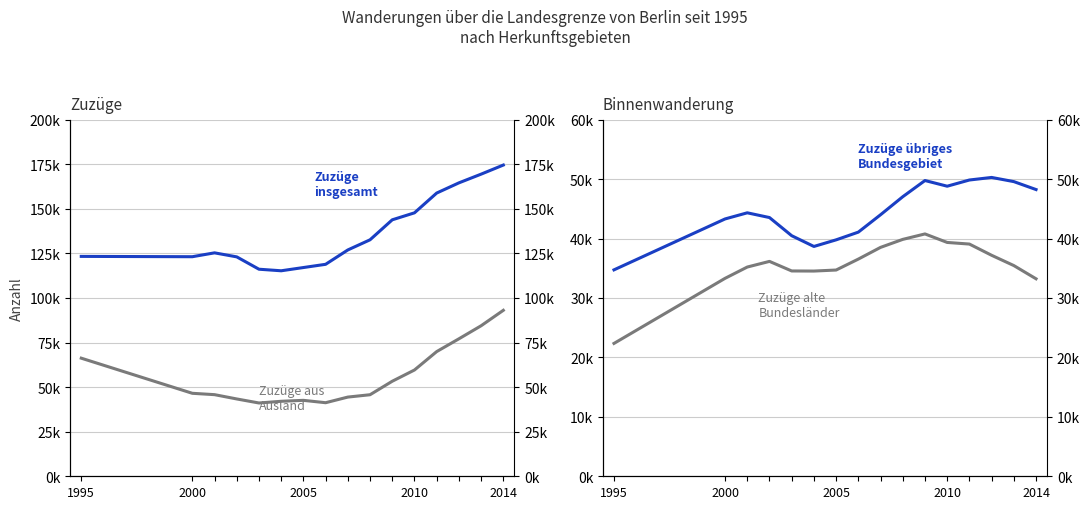

List the series in order of their peak value, lowest first.

Zuzüge alte Bundesländer, Zuzüge übriges Bundesgebiet, Zuzüge aus Ausland, Zuzüge insgesamt